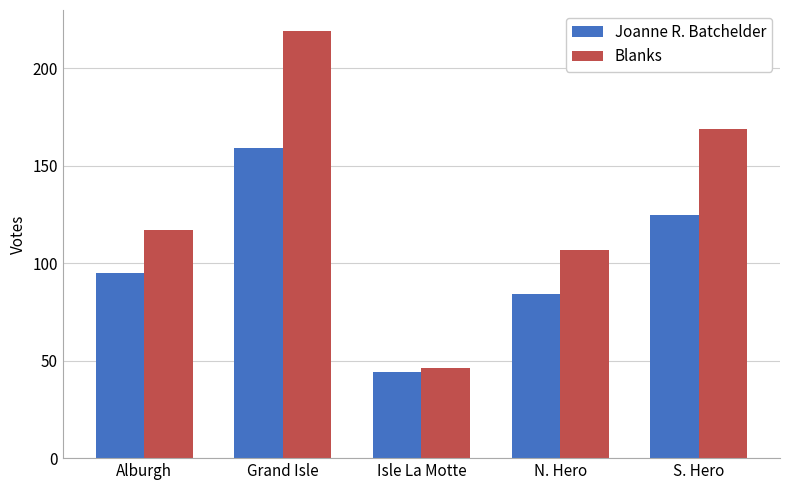

Is it true that Joanne R. Batchelder equals 84 at N. Hero?

True